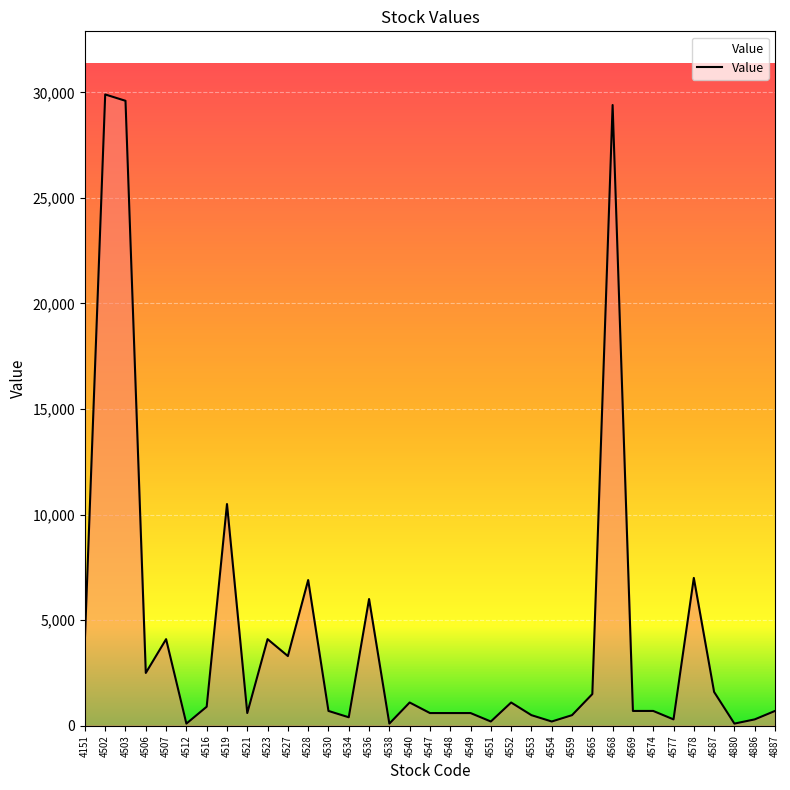

The chart shows a value of 29900 at 4502. True or false?

True